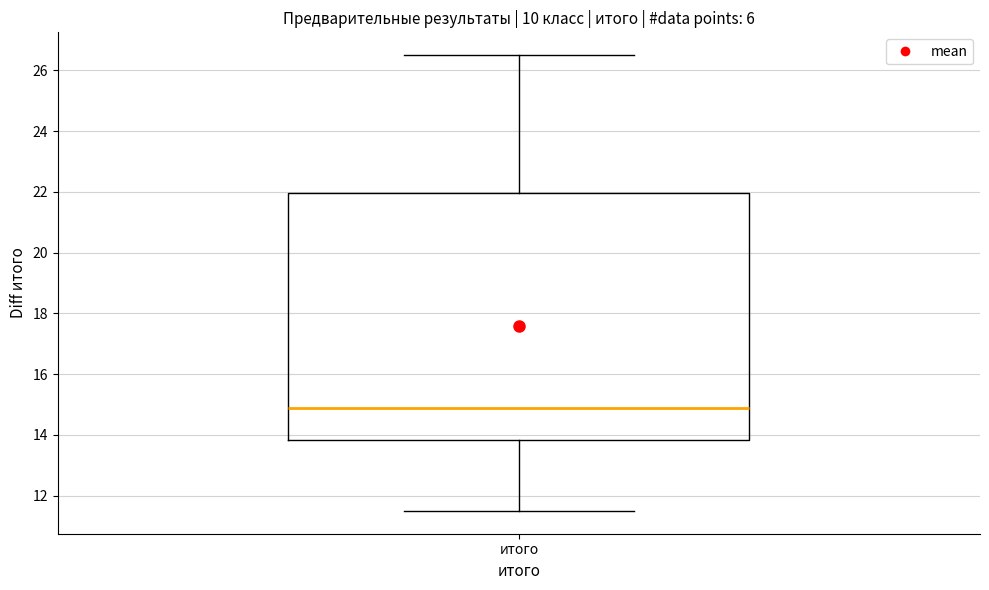

Where does the median line of the box for итого sit on the y-axis? The values are not printed on the chart, so give them approximately, as read against the axis.

15.0